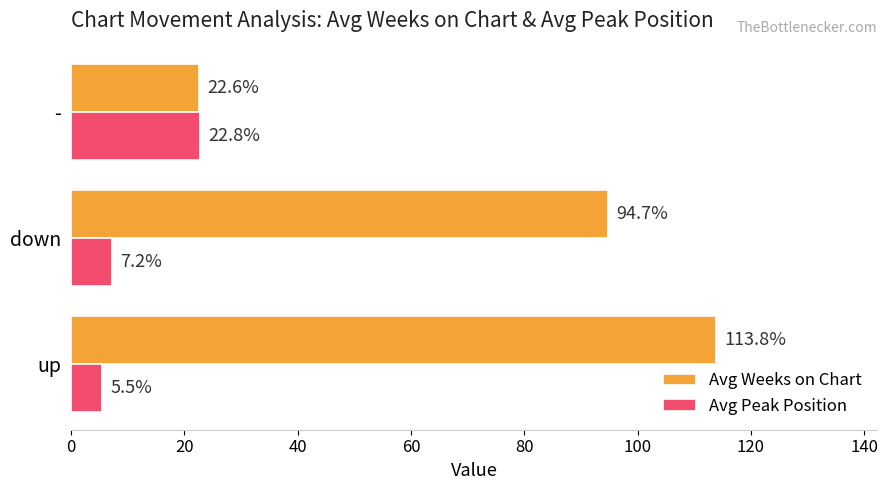

Rank the series at up from highest to lowest value.

Avg Weeks on Chart, Avg Peak Position